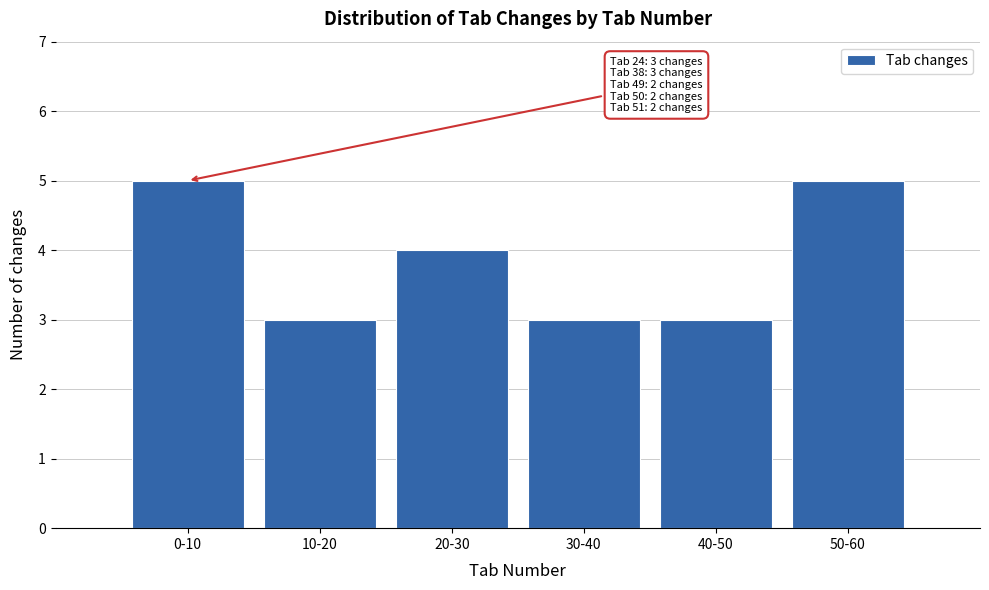

Reading left to right, what are all the values shown in this chart?

5	3	4	3	3	5